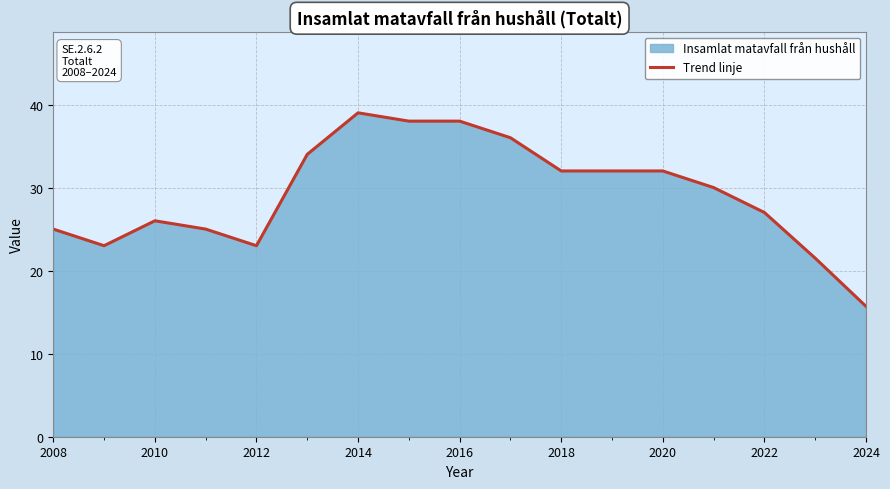

How many data points are less than 30?

8